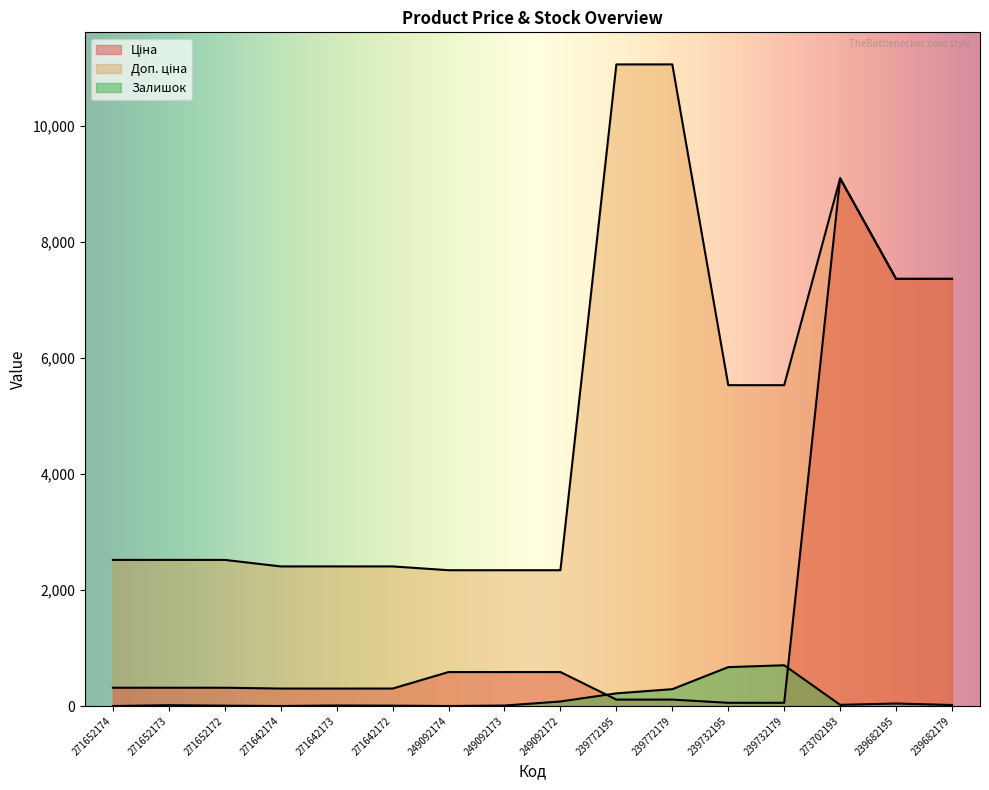

Where does the Залишок series first go above 17?

249092172